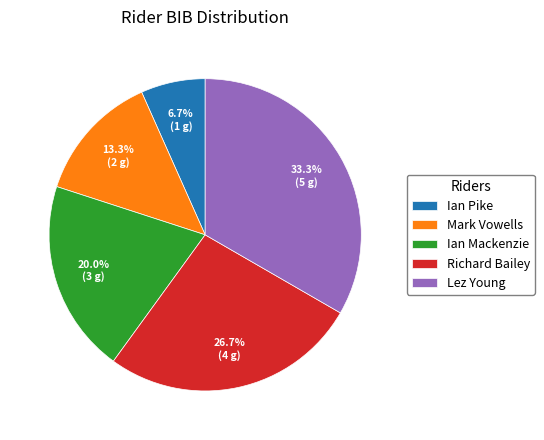

To the nearest percent, what is the average slice percentage?

20%